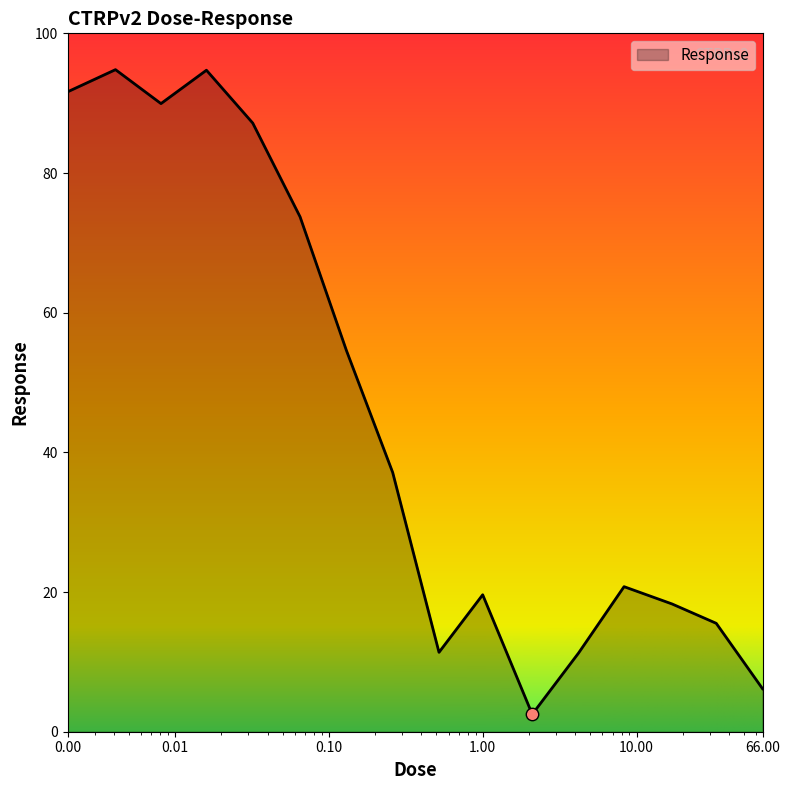

What is the maximum value shown in the chart?

94.8